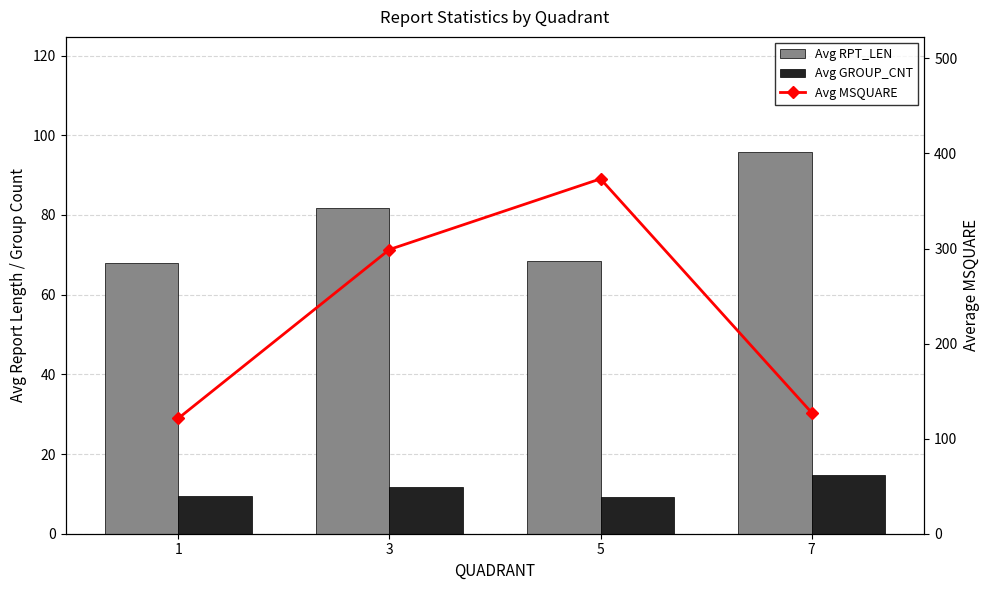

What are all the series names shown in the legend?

Avg RPT_LEN, Avg GROUP_CNT, Avg MSQUARE